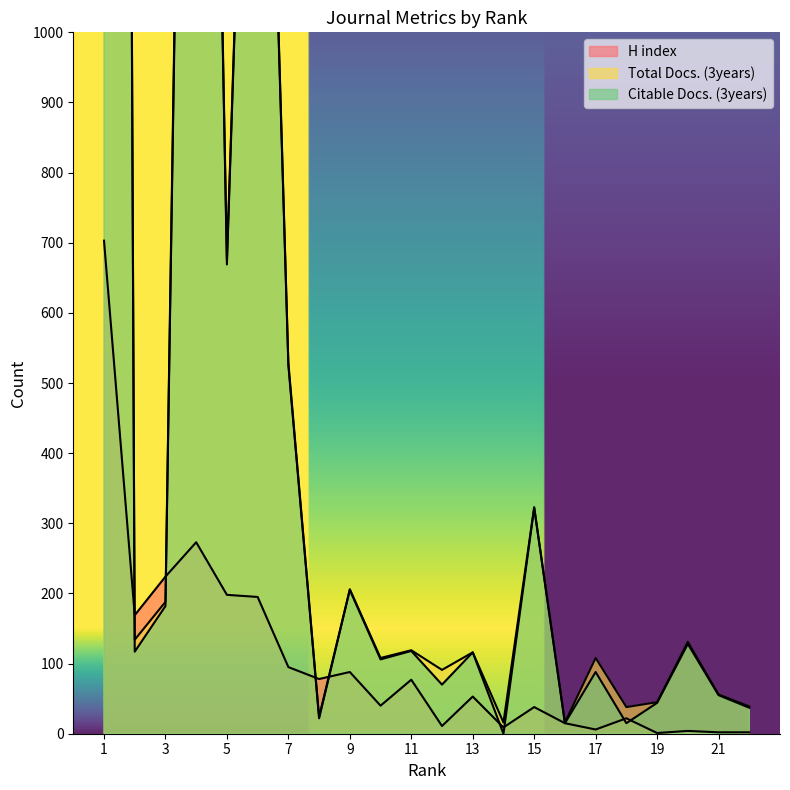

What is the value of the Total Docs. (3years) point at the 1st from the left?

9592